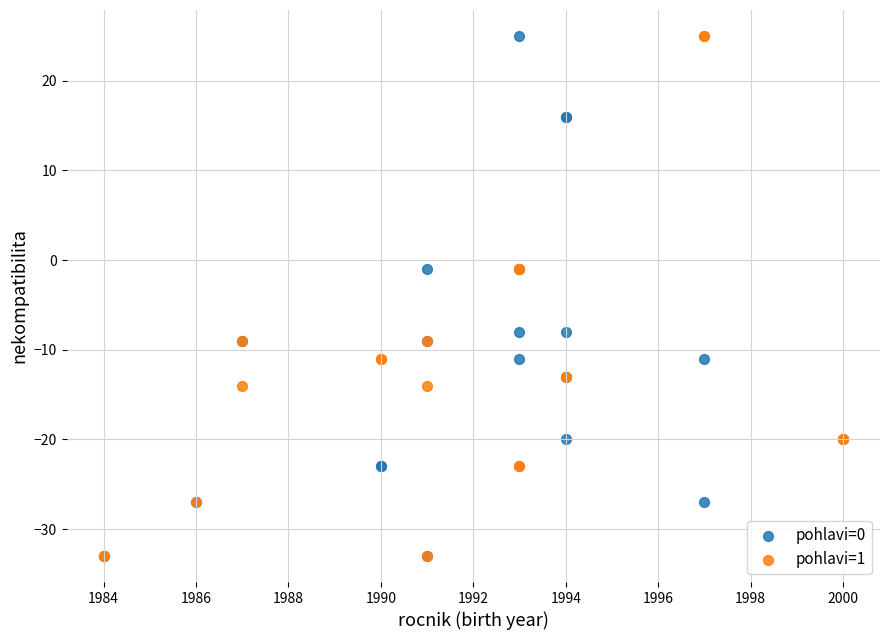

What are all the series names shown in the legend?

pohlavi=0, pohlavi=1